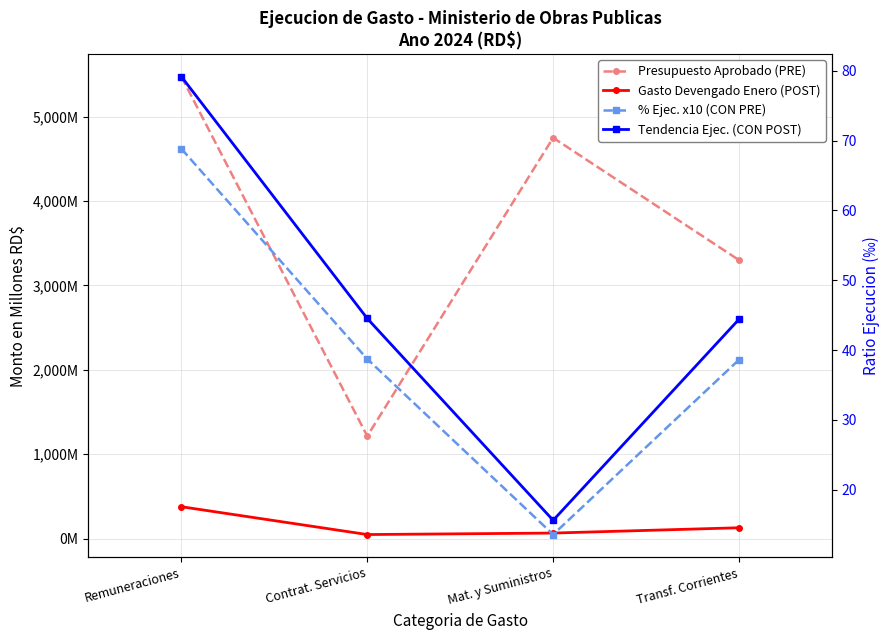

What is the difference between the maximum and minimum values in the Tendencia Ejec. (CON POST) series?

63.5